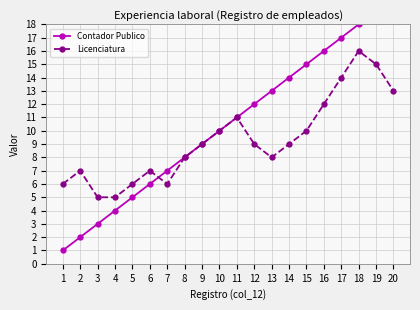

True or false: Licenciatura has a value of 10 at 10.

True